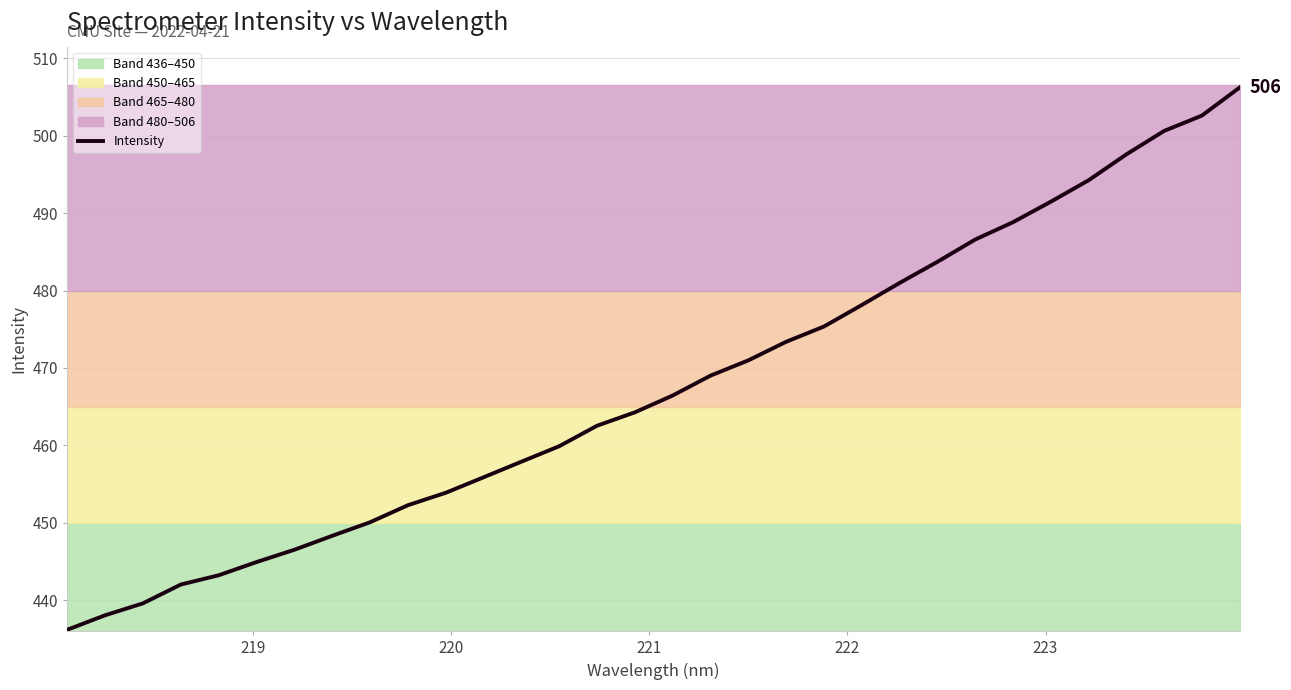

What is the maximum value for Intensity?

506.2